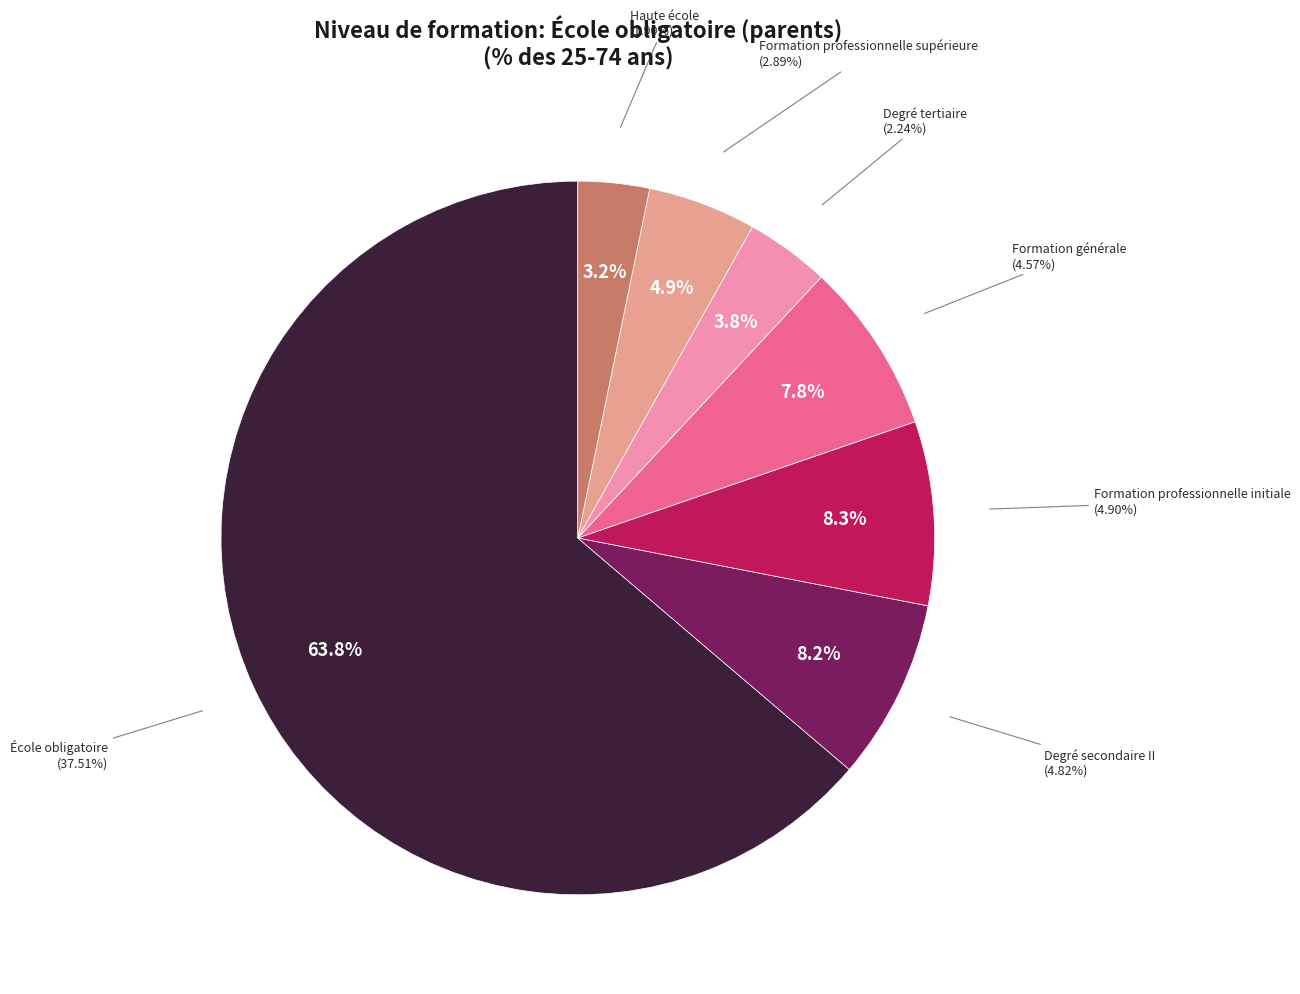

Rank the categories by value from highest to lowest.

École obligatoire, Formation professionnelle initiale, Degré secondaire II, Formation générale, Formation professionnelle supérieure, Degré tertiaire, Haute école